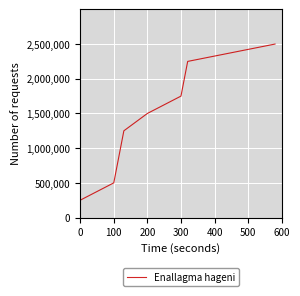

How many lines are shown in the chart?

1